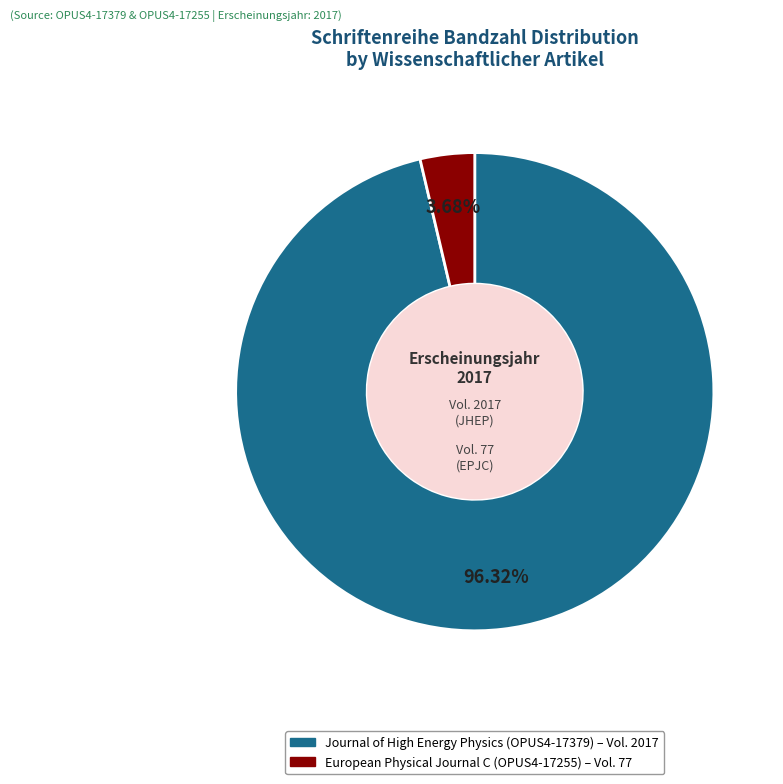

What percentage is the European Physical Journal C (OPUS4-17255) slice, to the nearest percent?

4%